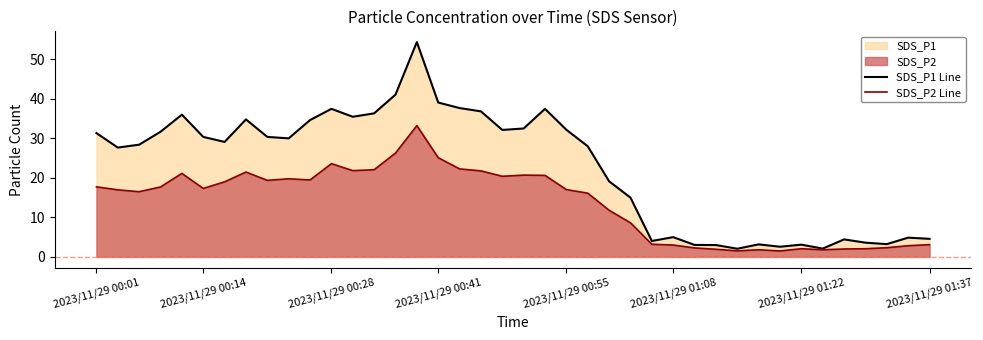

Between 8 and 35, which is larger?

8